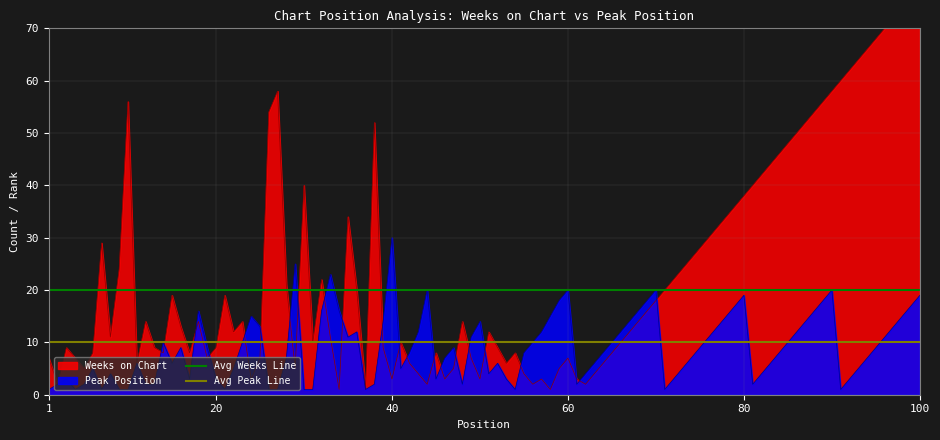

What is the maximum value for Peak Position?

30